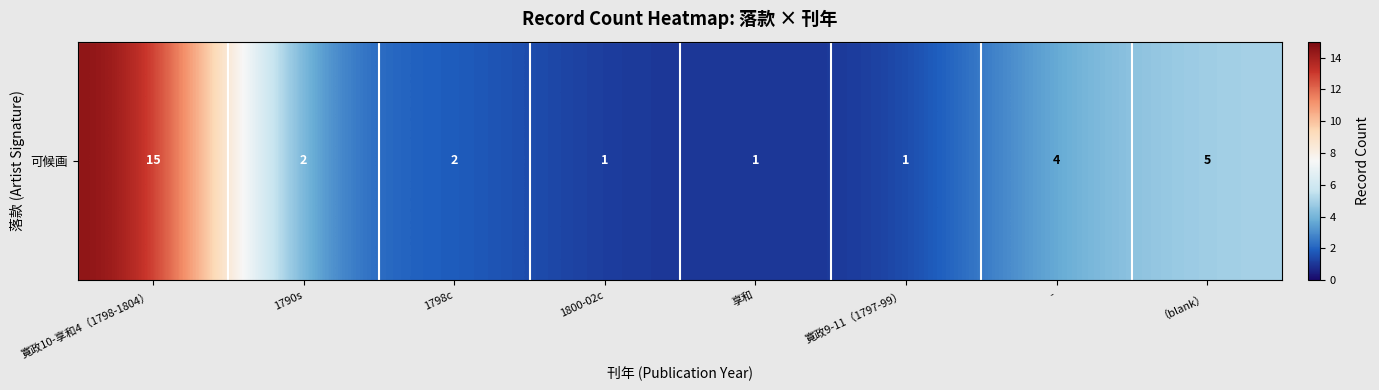

What is the difference between the maximum and minimum values?

14